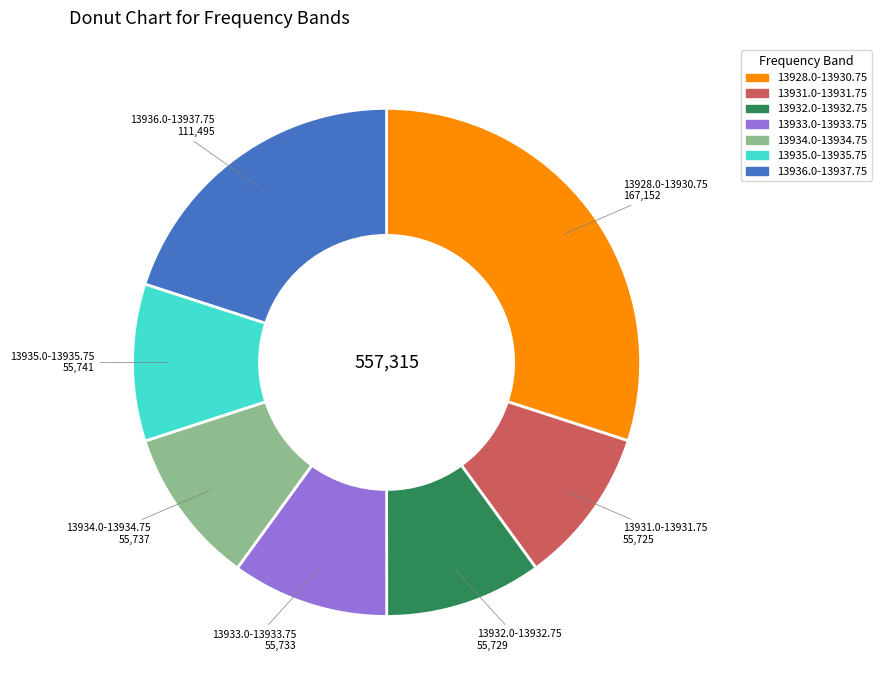

True or false: 13936.0-13937.75 accounts for 20% of the total.

True